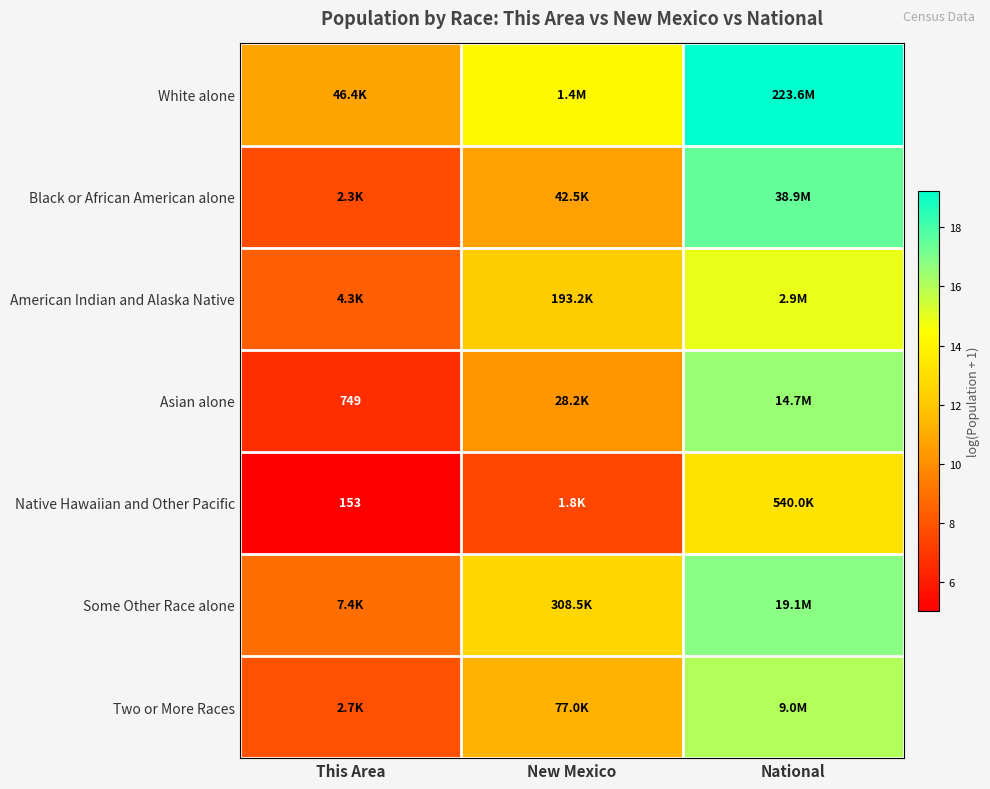

How many categories are shown in the chart?

3